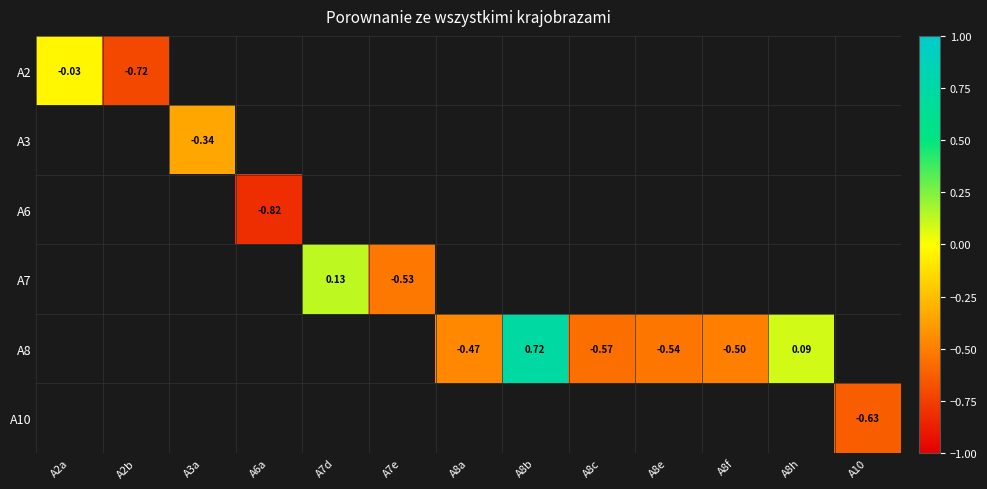

How many negative values does the A7 series have?

1